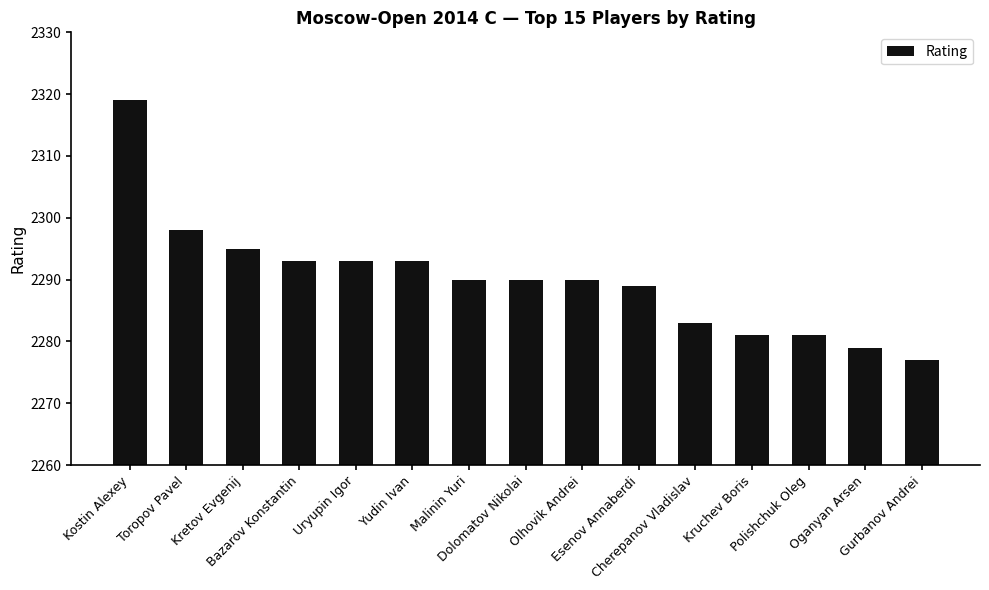

Approximately how many times larger is the value at Toropov Pavel compared to Olhovik Andrei?

1.0